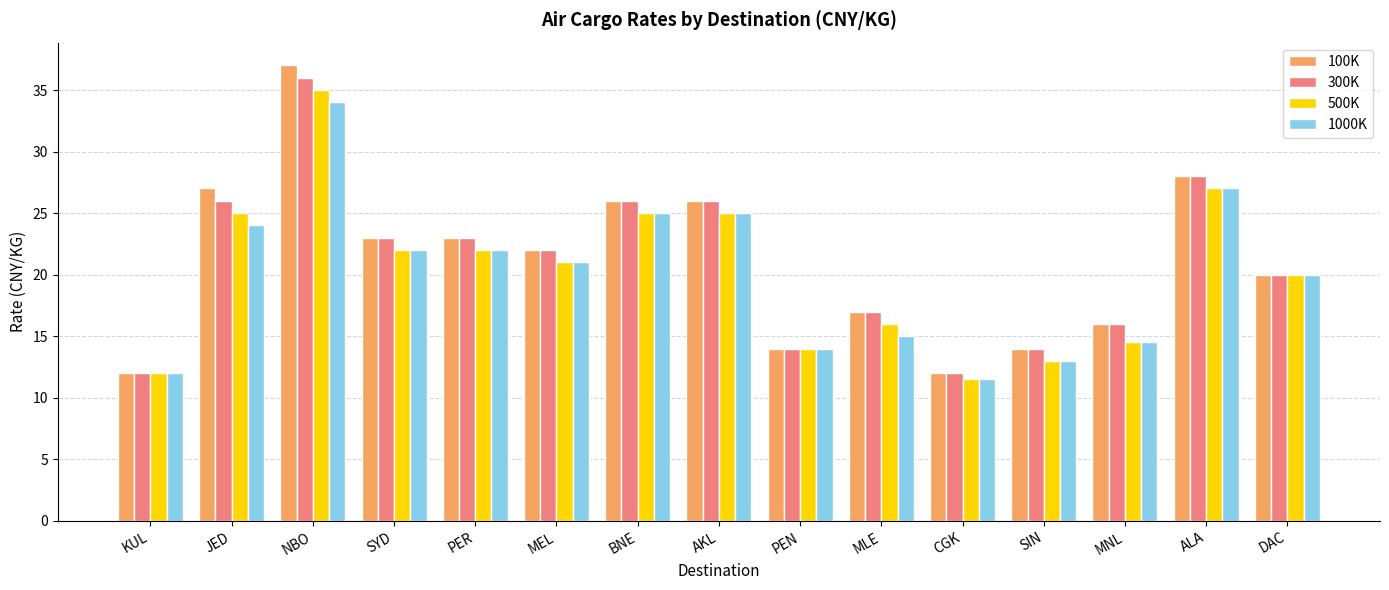

What is the lowest value of the 300K series?

12.0